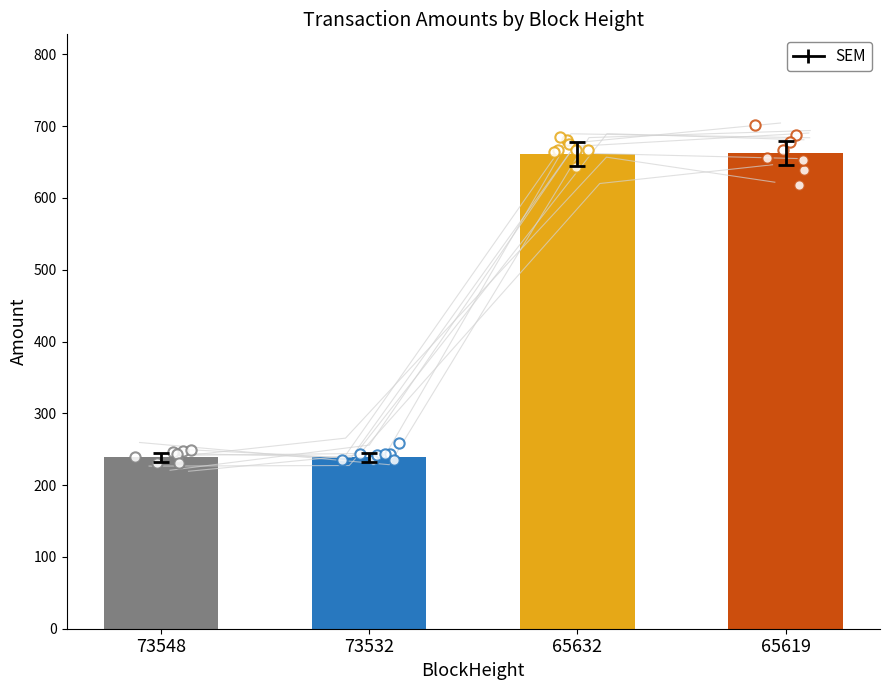

Which has a higher value, 65632 or 73548?

65632